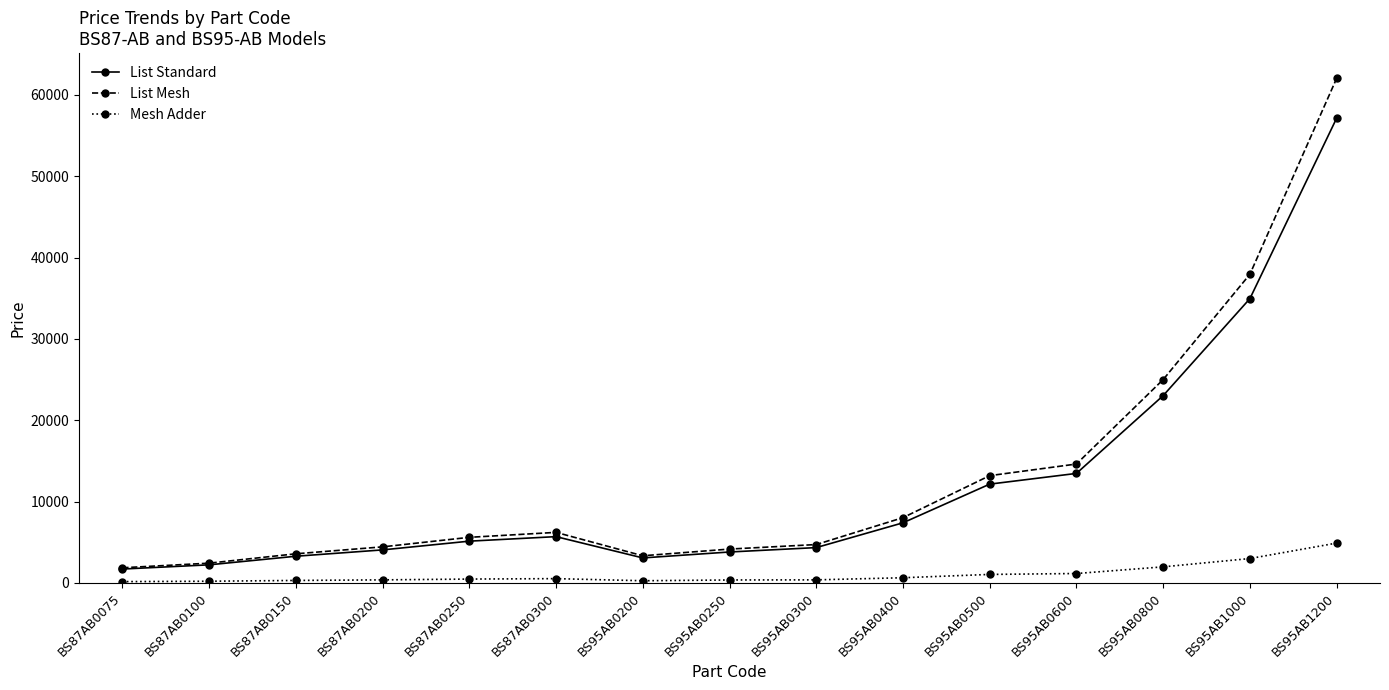

True or false: Mesh Adder and List Standard cross at least once.

False